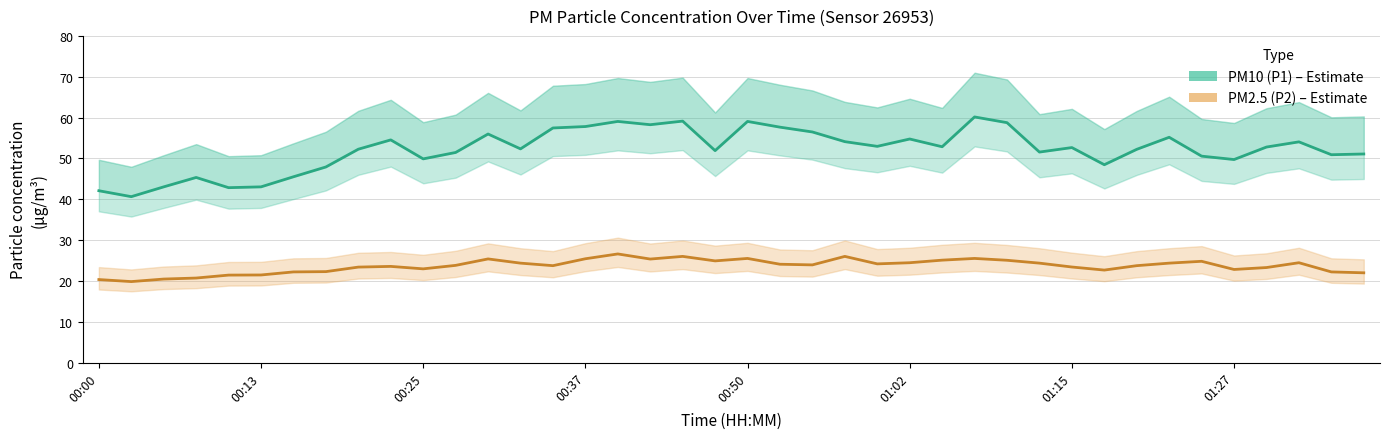

True or false: PM10 (P1) and PM2.5 (P2) intersect in this chart.

False